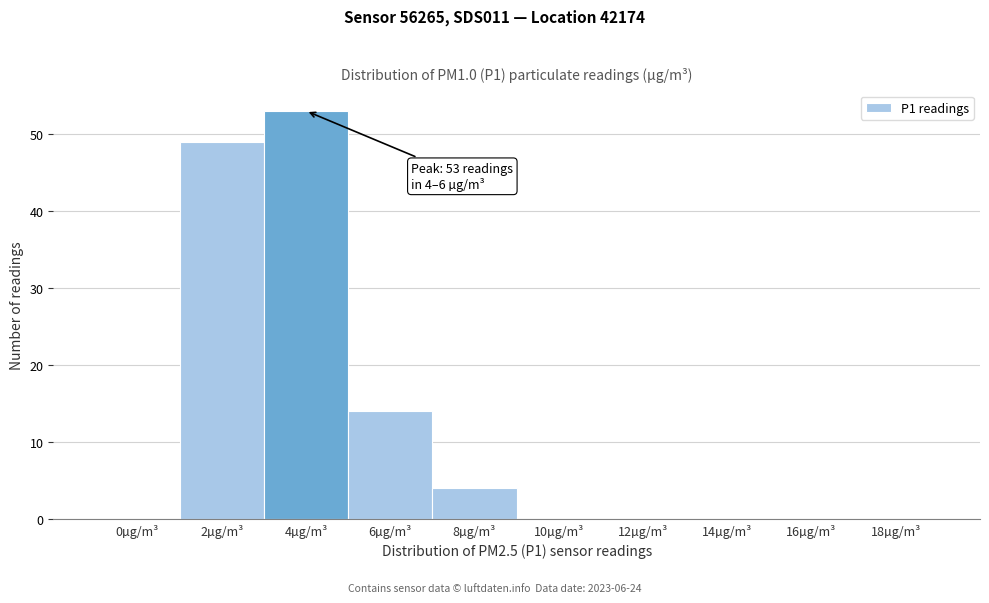

Reading left to right, what are all the values shown in this chart?

0µg/m³=0	2µg/m³=49	4µg/m³=53	6µg/m³=14	8µg/m³=4	10µg/m³=0	12µg/m³=0	14µg/m³=0	16µg/m³=0	18µg/m³=0